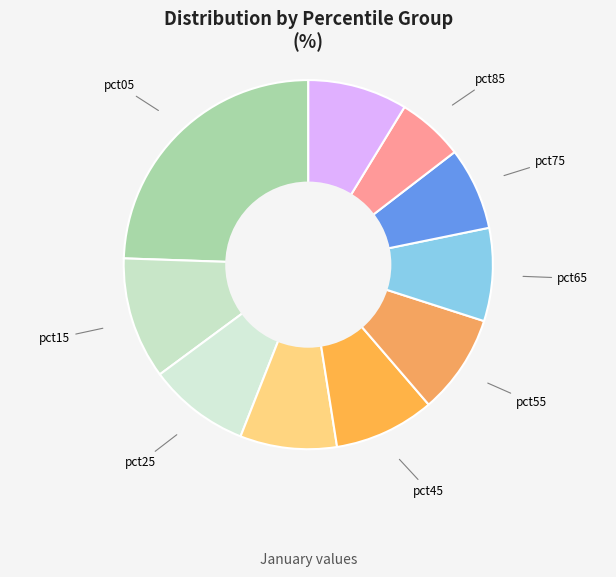

Does any single category account for the majority?

No